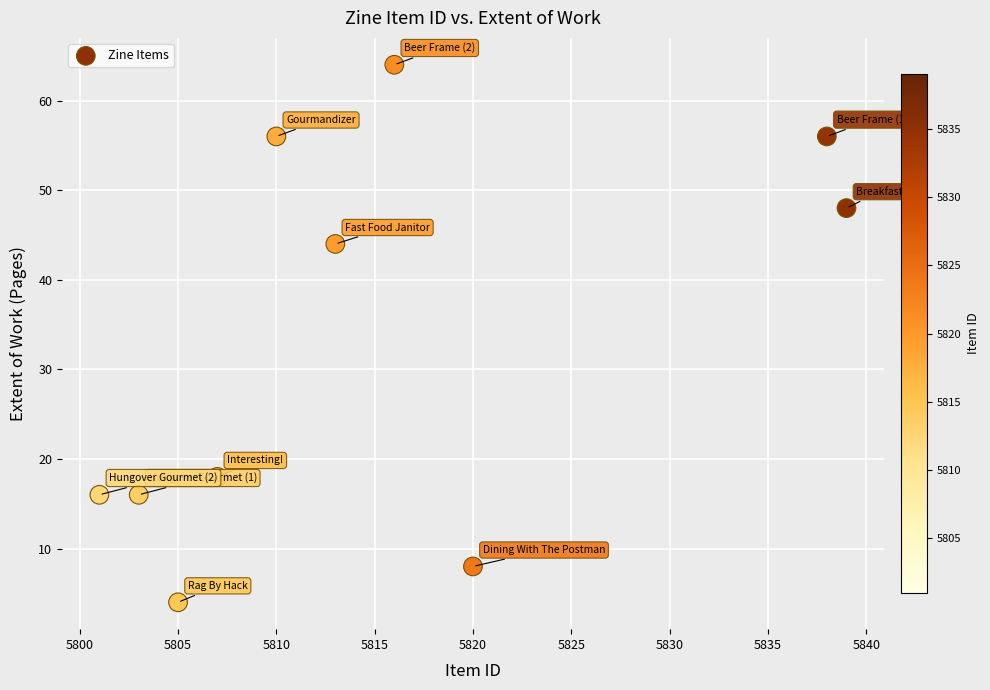

What is the average Y value?

33